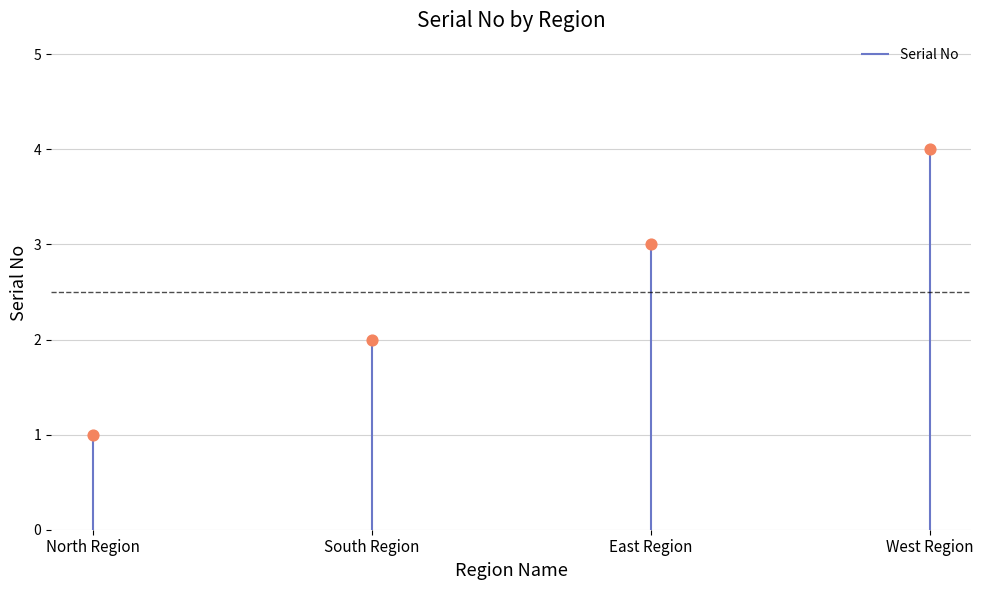

Approximately how many times larger is the value at East Region compared to North Region?

3.0